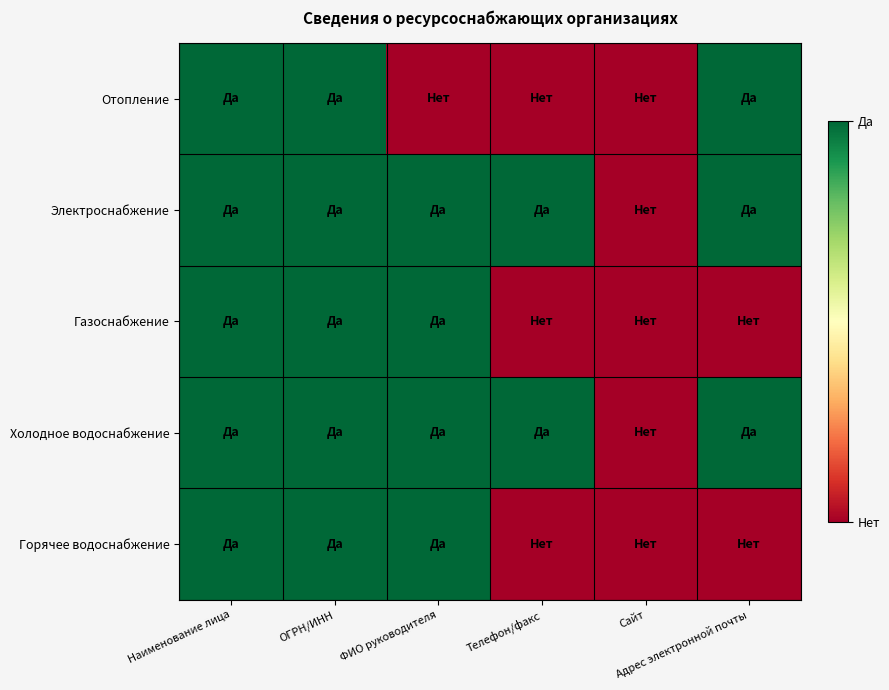

How many data points does each series have?

6